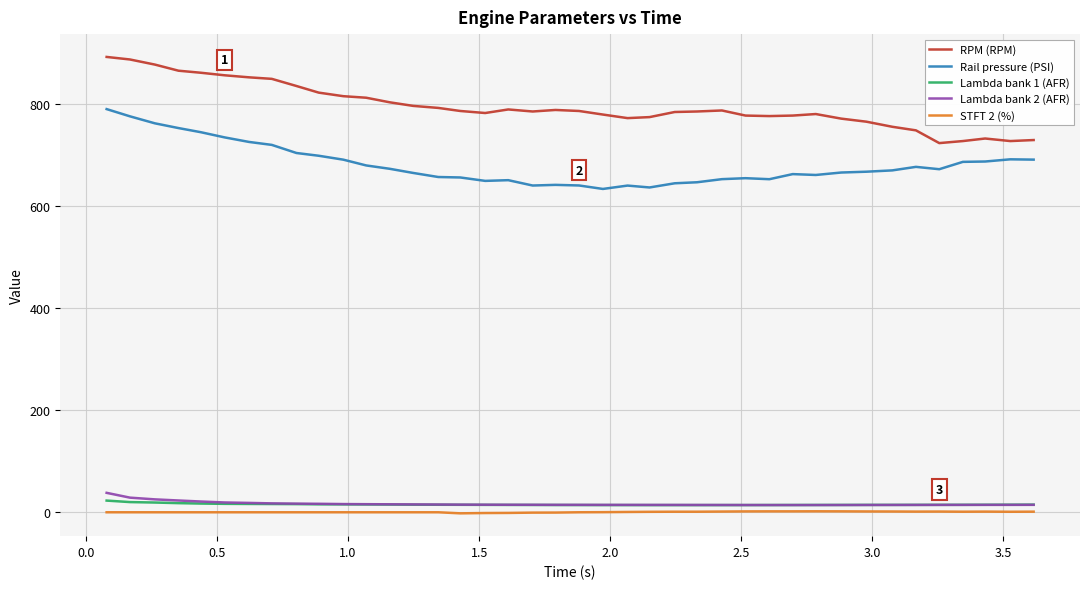

What is the maximum value for Lambda bank 2 (AFR)?

38.1